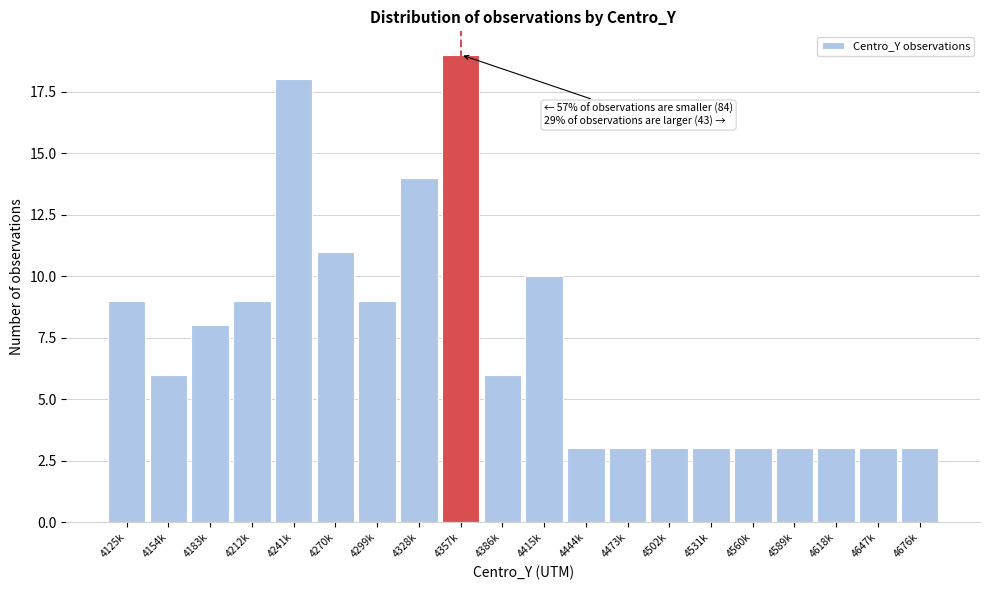

Reading left to right, extract all data points from this chart.

4125k=9	4154k=6	4183k=8	4212k=9	4241k=18	4270k=11	4299k=9	4328k=14	4357k=19	4386k=6	4415k=10	4444k=3	4473k=3	4502k=3	4531k=3	4560k=3	4589k=3	4618k=3	4647k=3	4676k=3